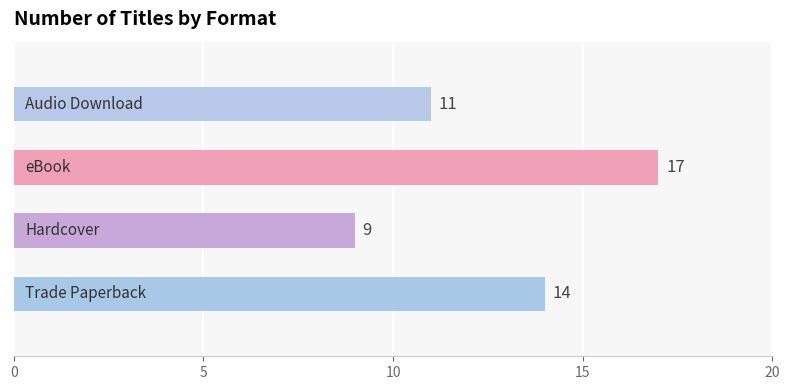

What is the difference between the maximum and second lowest values?

6